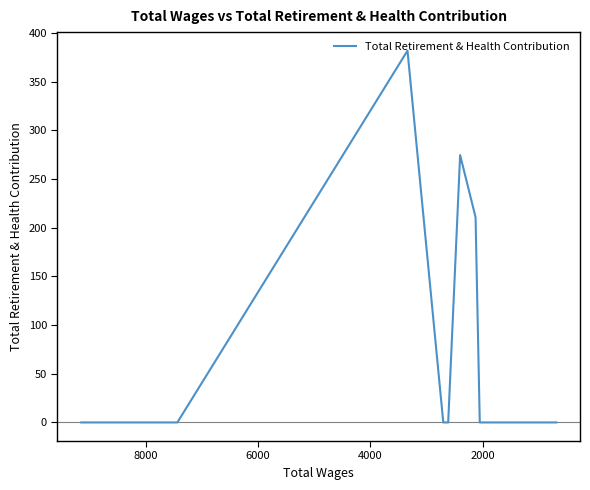

Reading right to left, extract all data points from this chart.

0.0	0.0	0.0	0.0	0.0	0.0	210.8	274.6	0.0	0.0	381.9	0.0	0.0	0.0